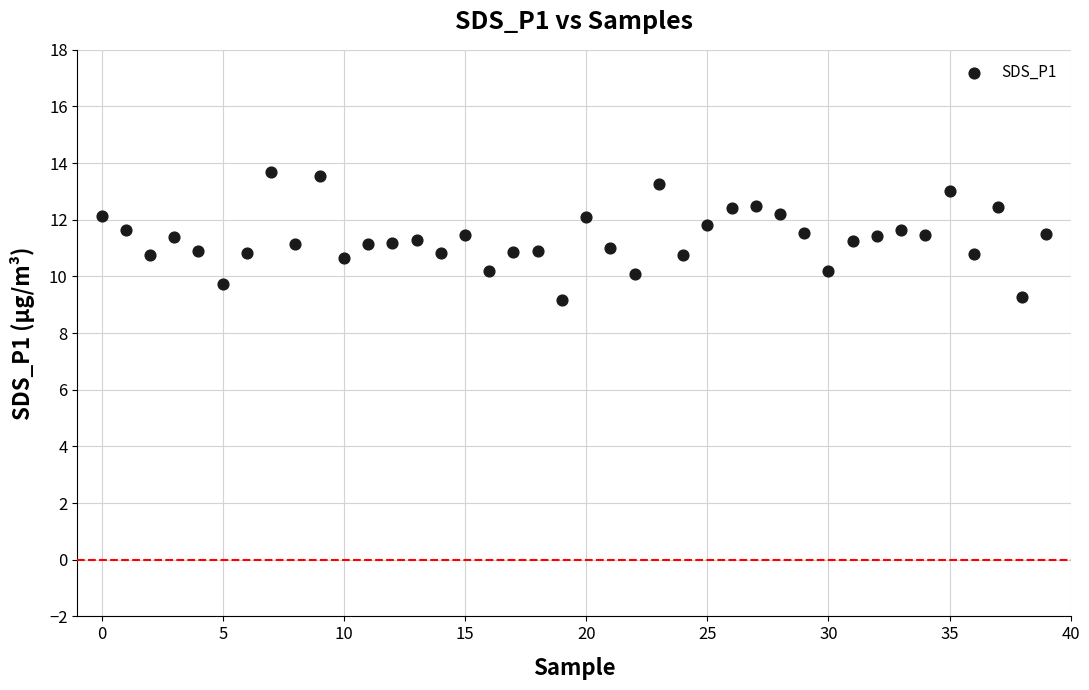

What is the range of Y values (max minus min)?

4.5